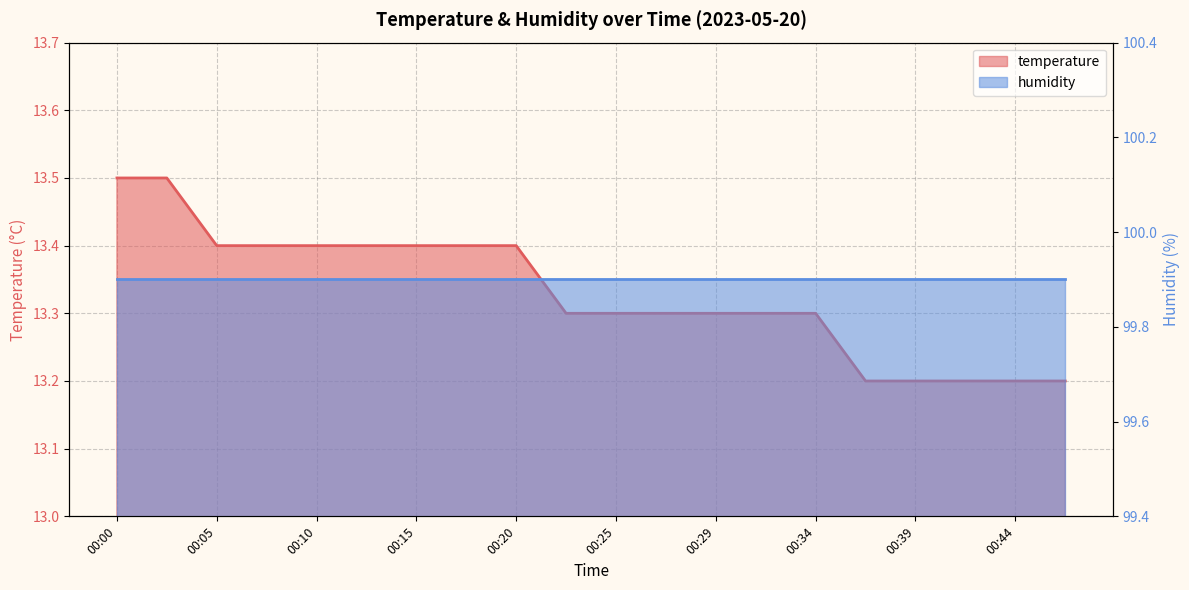

What is the value of the 3rd point from the left?

13.4